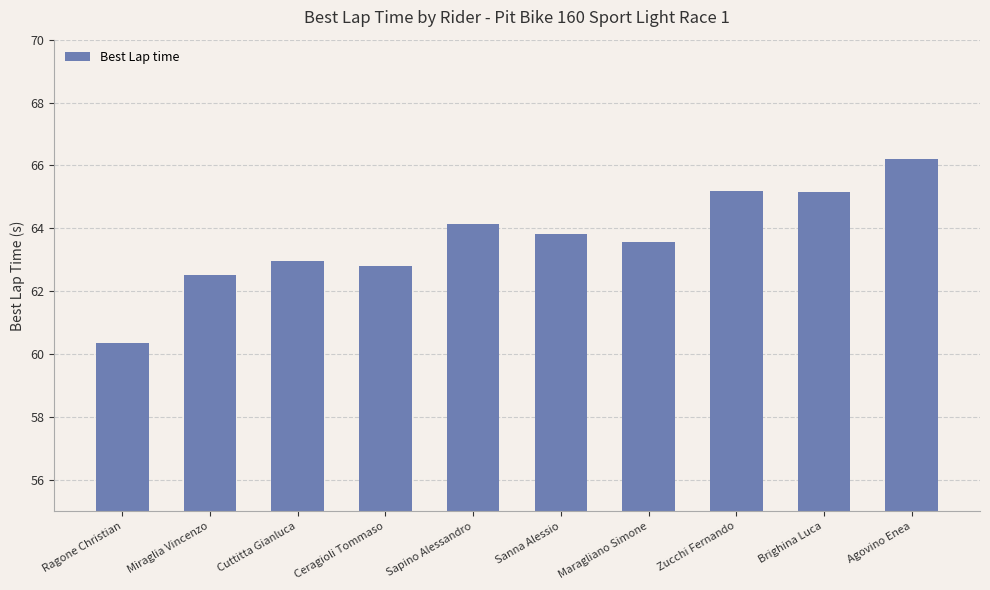

What is the label of the 7th bar from the left?

Maragliano Simone